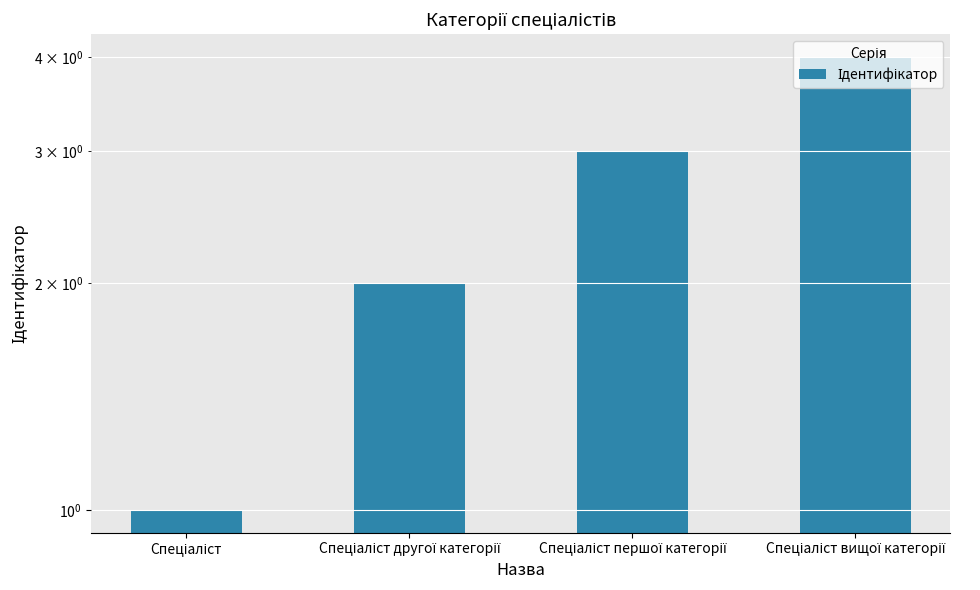

Approximately how many times larger is the value at Спеціаліст compared to Спеціаліст другої категорії?

0.5